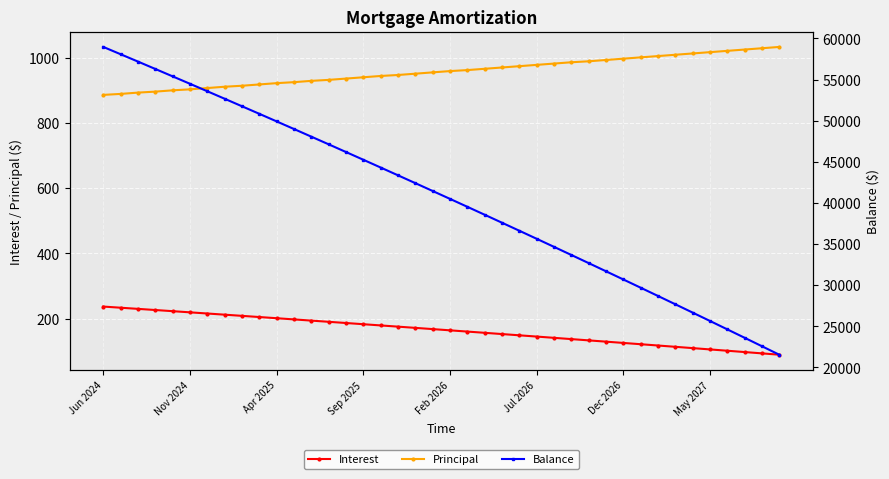

True or false: Principal and Interest cross at least once.

False